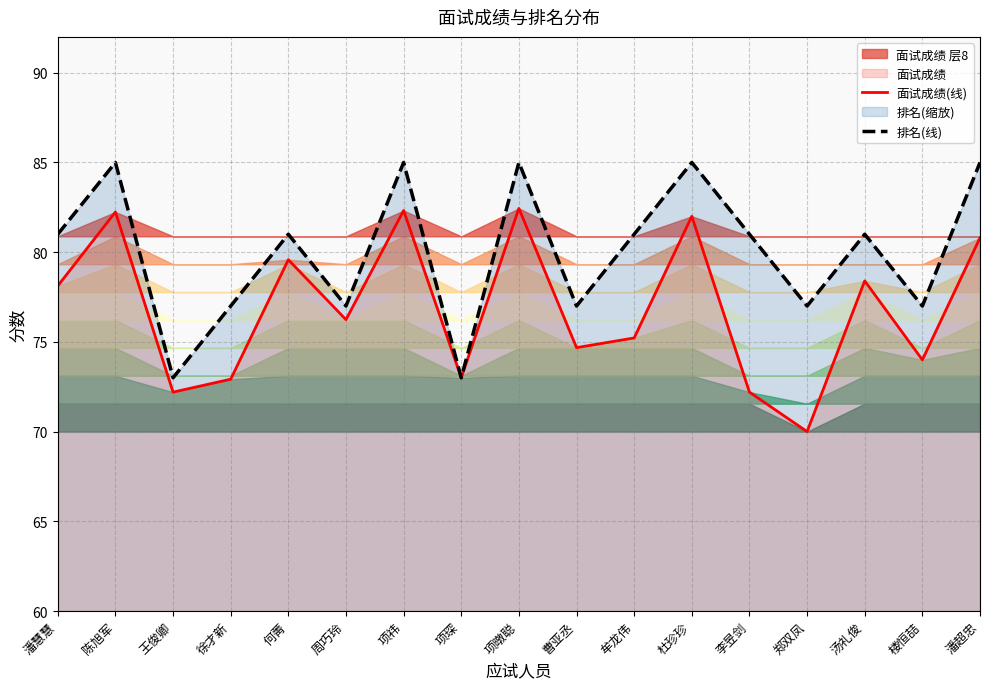

At which category does the chart reach its peak across all series?

陈旭军